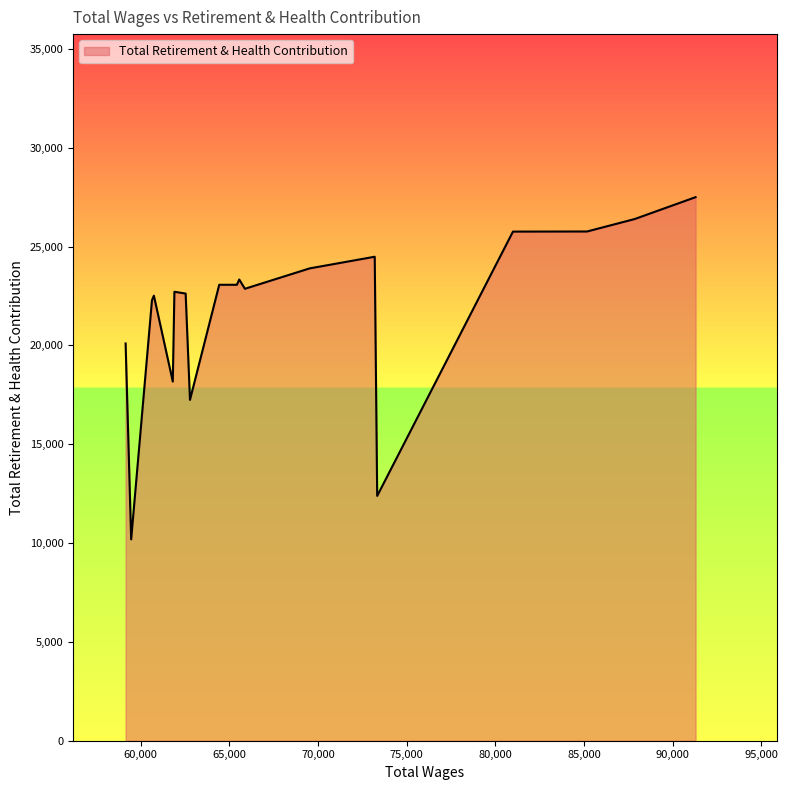

What is the greatest value displayed?

27496